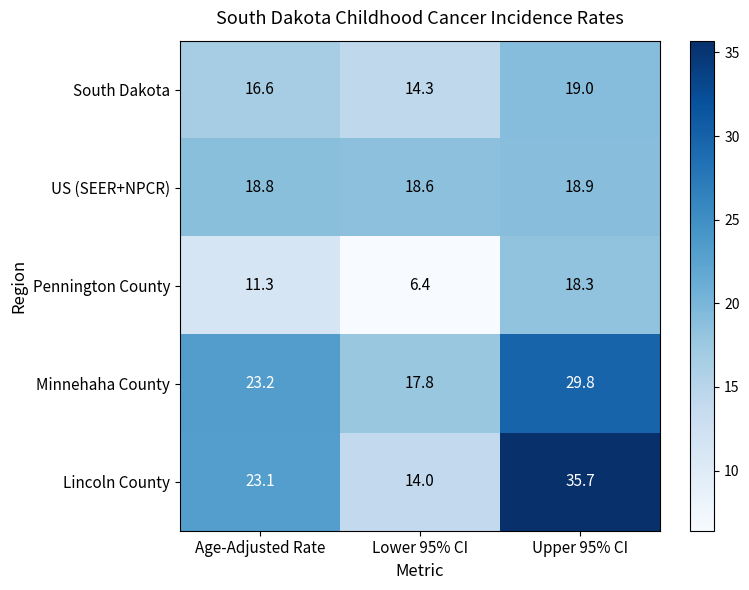

At Lower 95% CI, list the series in order from smallest to largest.

Pennington County, Lincoln County, South Dakota, Minnehaha County, US (SEER+NPCR)